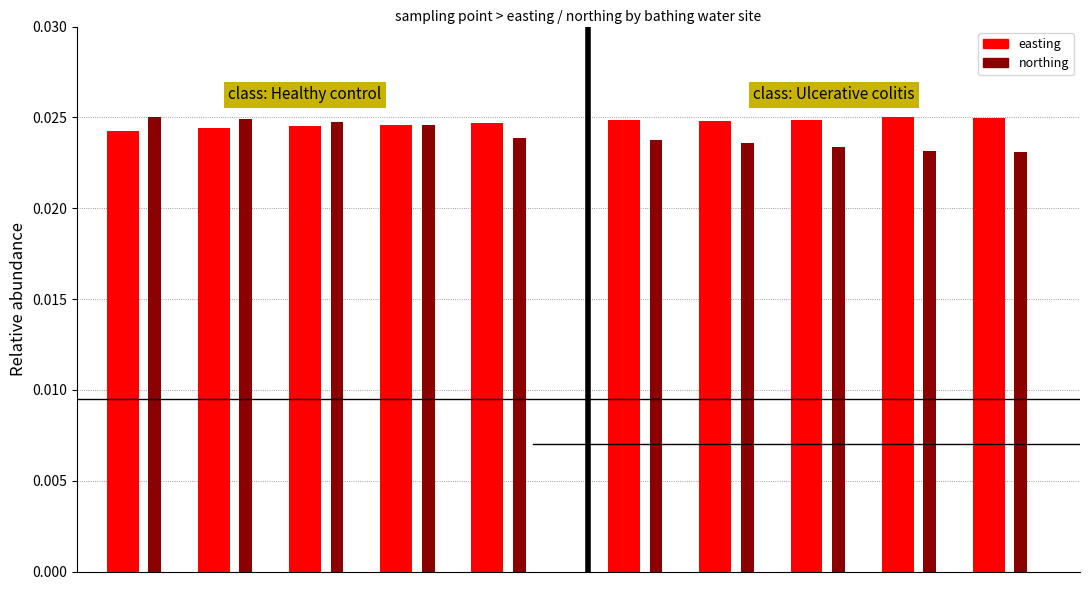

Which series changed the most between 2 and 4?

northing